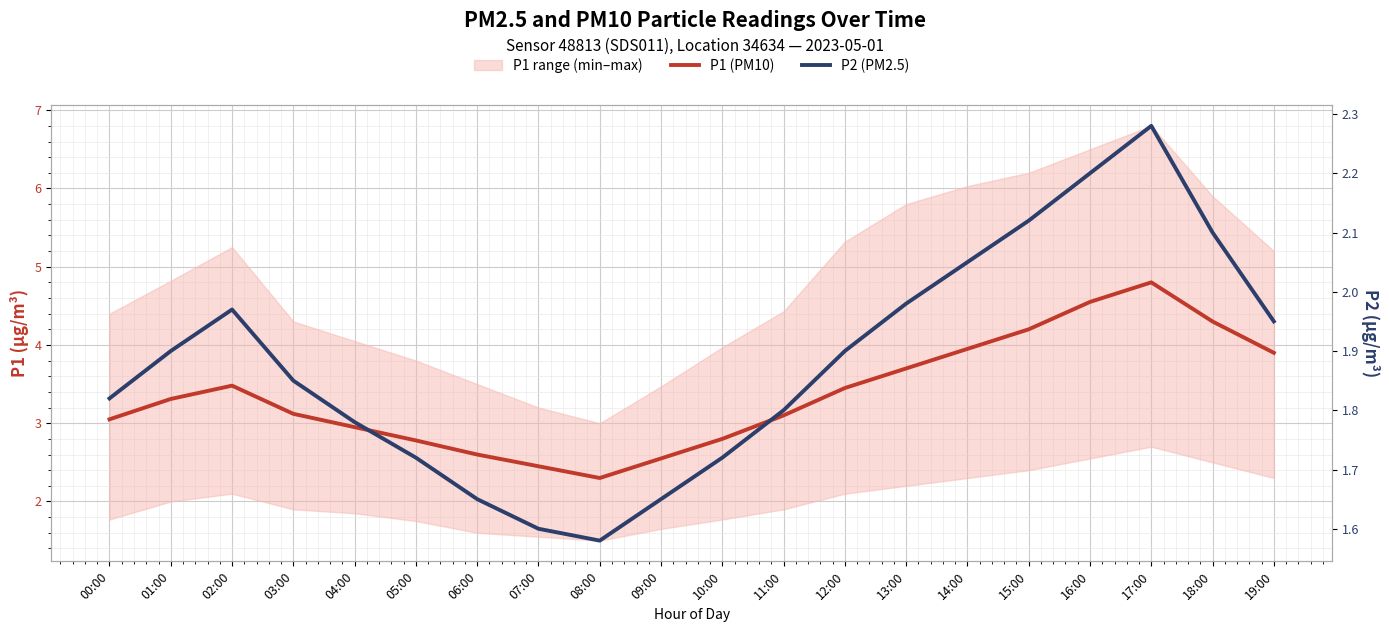

What is the greatest value displayed?

4.8